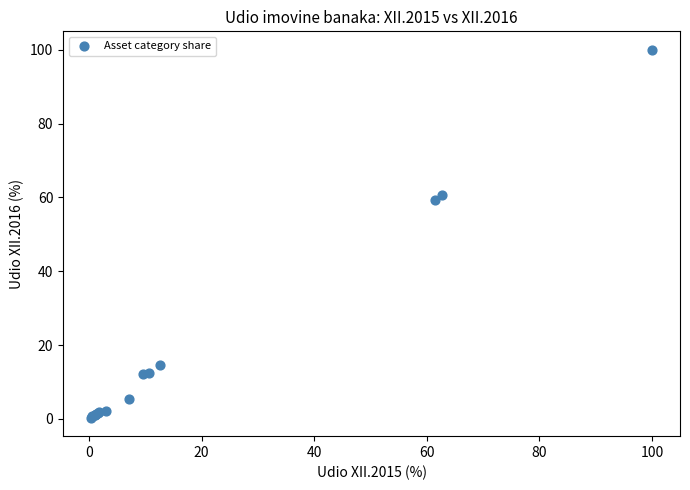

What Y value in the scatter plot is closest to 50?

59.4